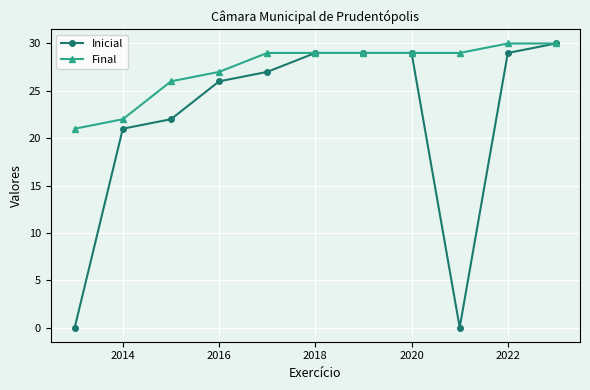

Reading left to right, transcribe all the data shown in this chart.

Inicial: 0	21	22	26	27	29	29	29	0	29	30
Final: 21	22	26	27	29	29	29	29	29	30	30